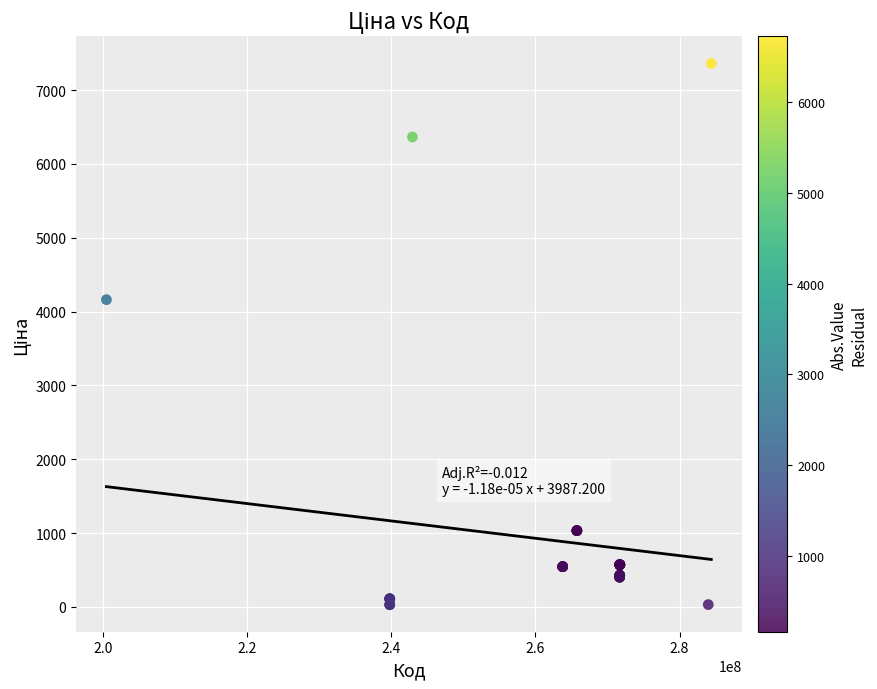

What Y value in the scatter plot is closest to 3695?

4161.8